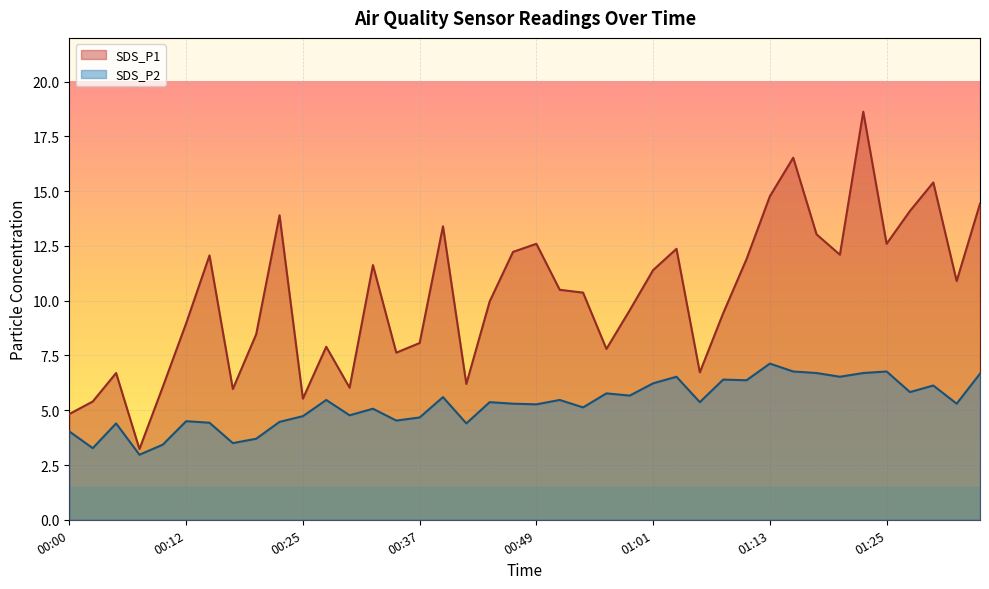

The SDS_P2 series shows 4.5 at 00:34. True or false?

True